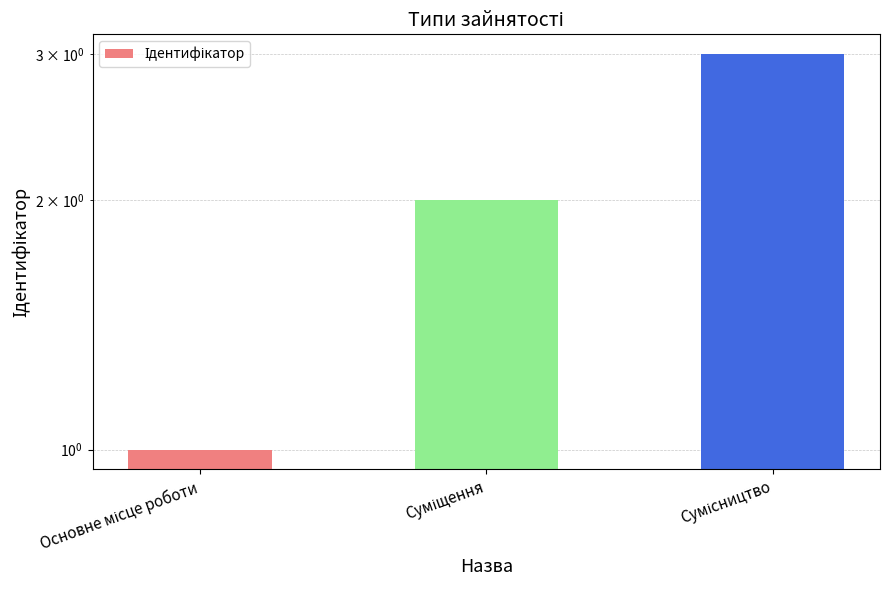

Does the chart contain stacked bars?

No